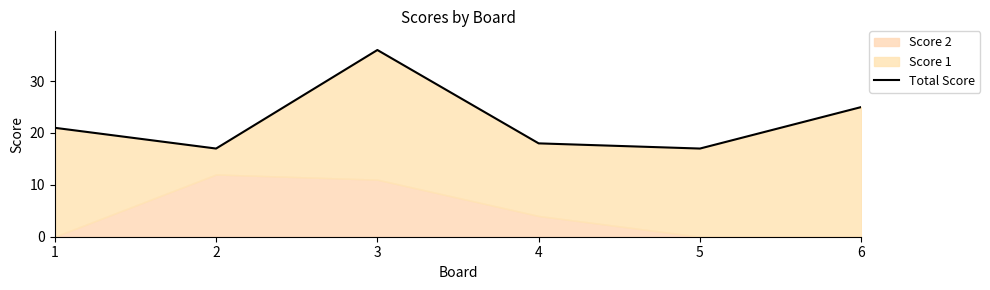

Between 2 and 4, which is larger?

4